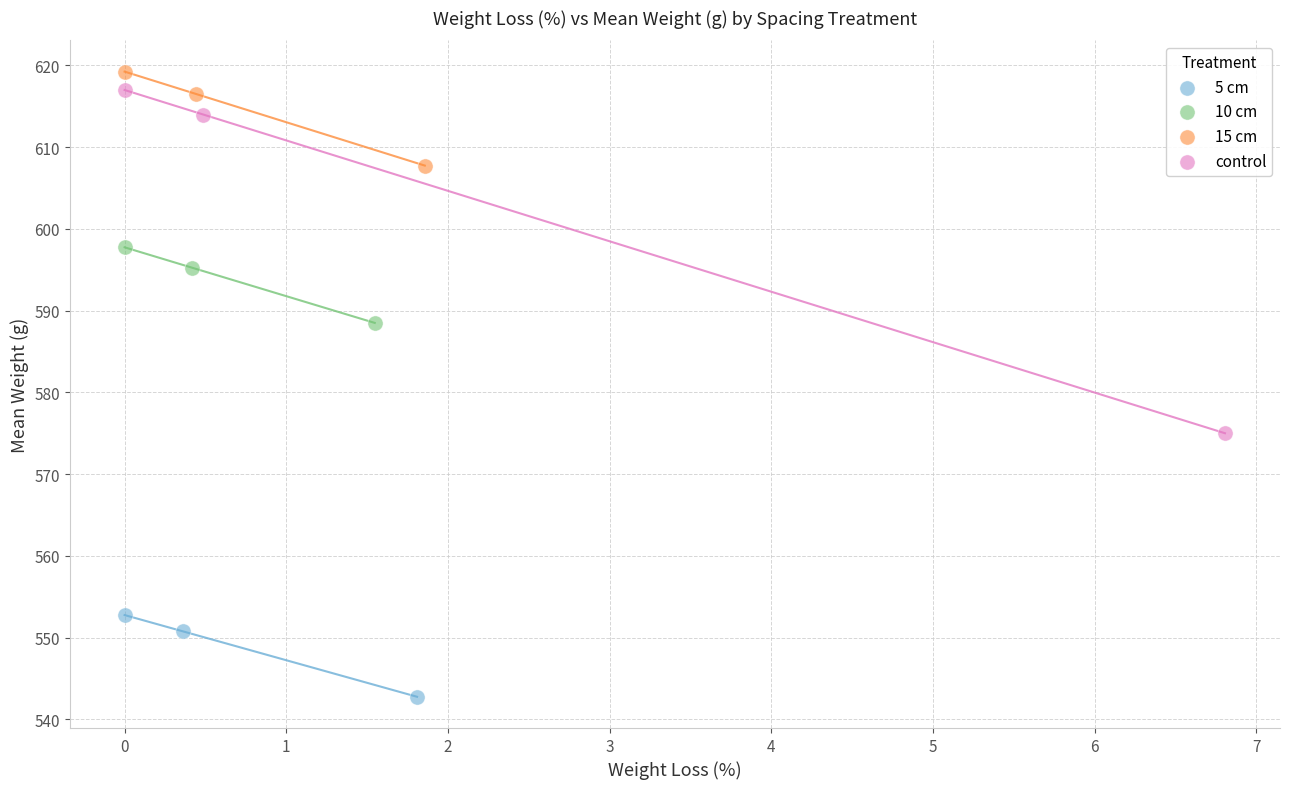

Which series contains the lowest Y value?

5 cm